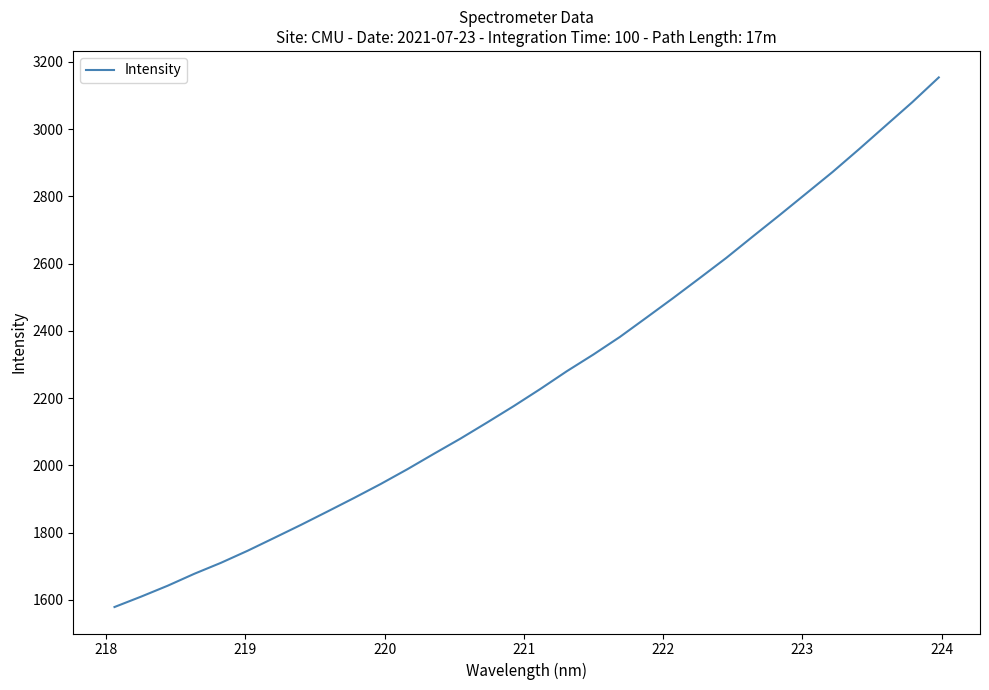

What is the maximum value shown in the chart?

3153.7